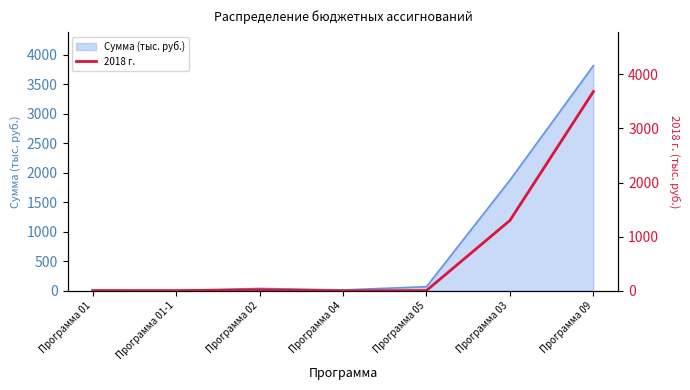

Between Программа 03 and Программа 04, which is larger?

Программа 03